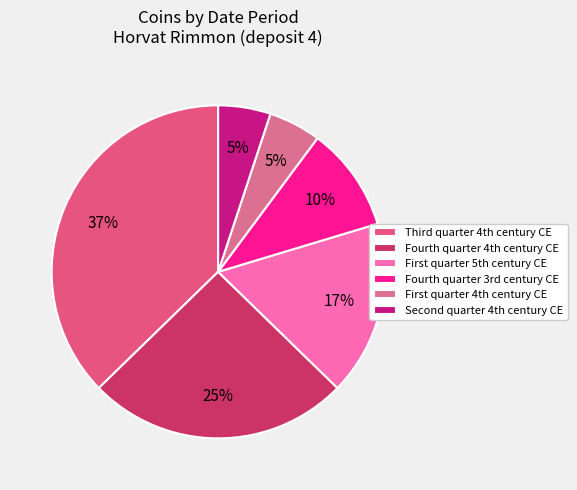

Which slice is the smallest?

First quarter 4th century CE